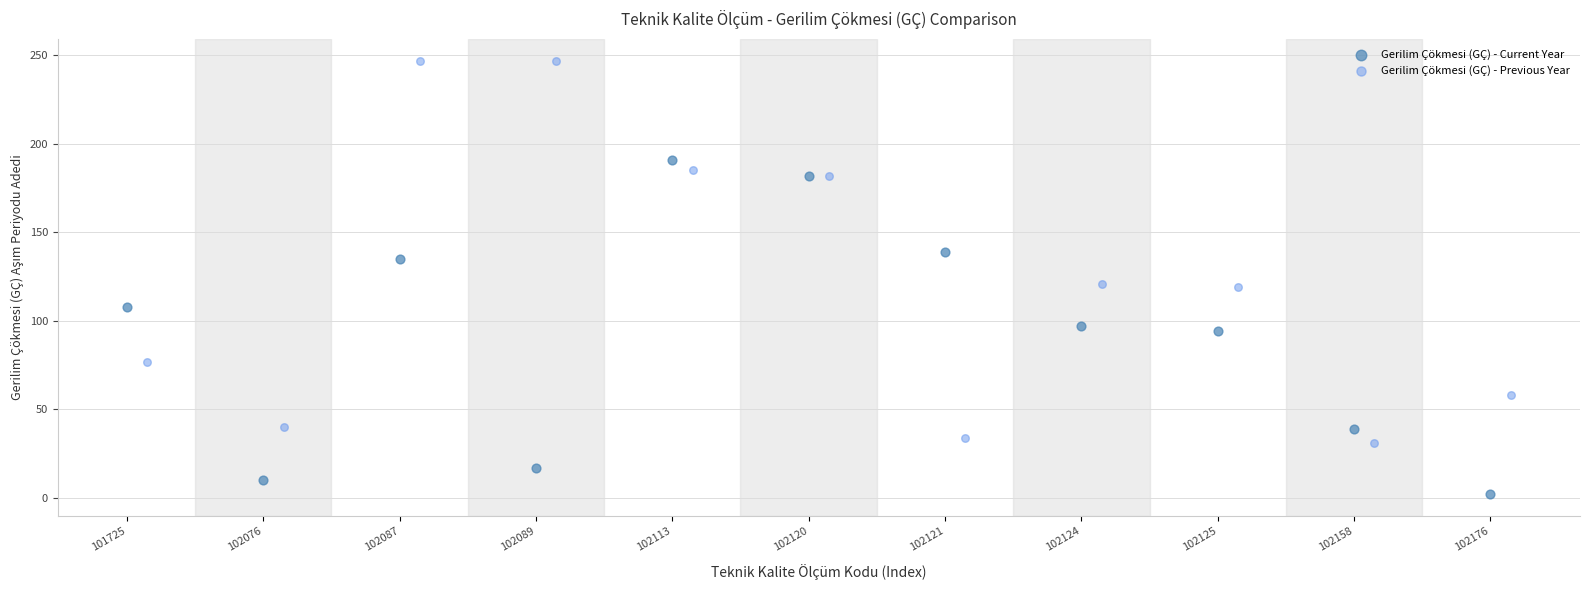

Which series reaches the maximum Y coordinate?

Gerilim Çökmesi (GÇ) - Previous Year